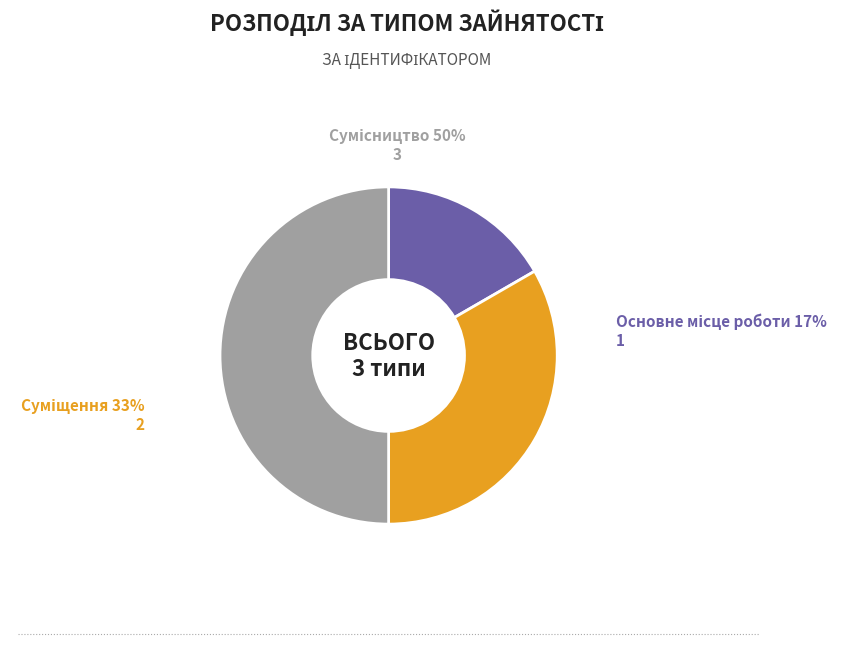

What percentage is NOT represented by Сумісництво?

50.0%